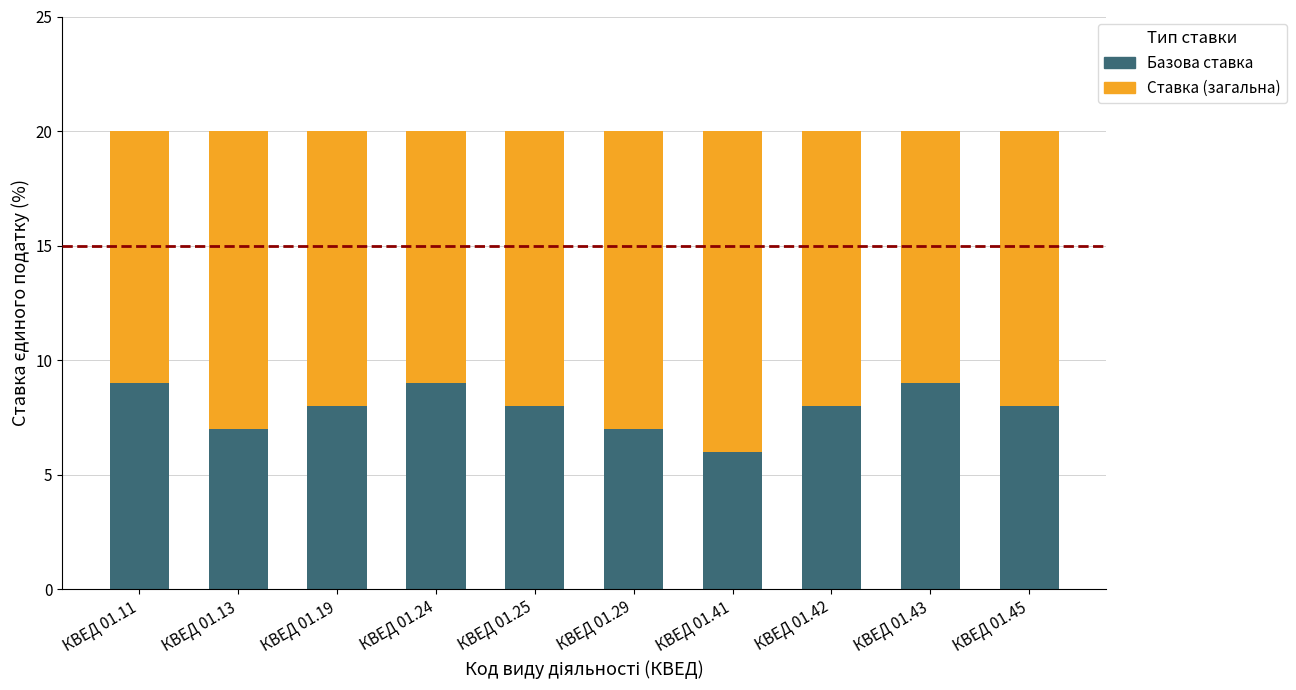

What is the minimum value for Базова ставка?

6